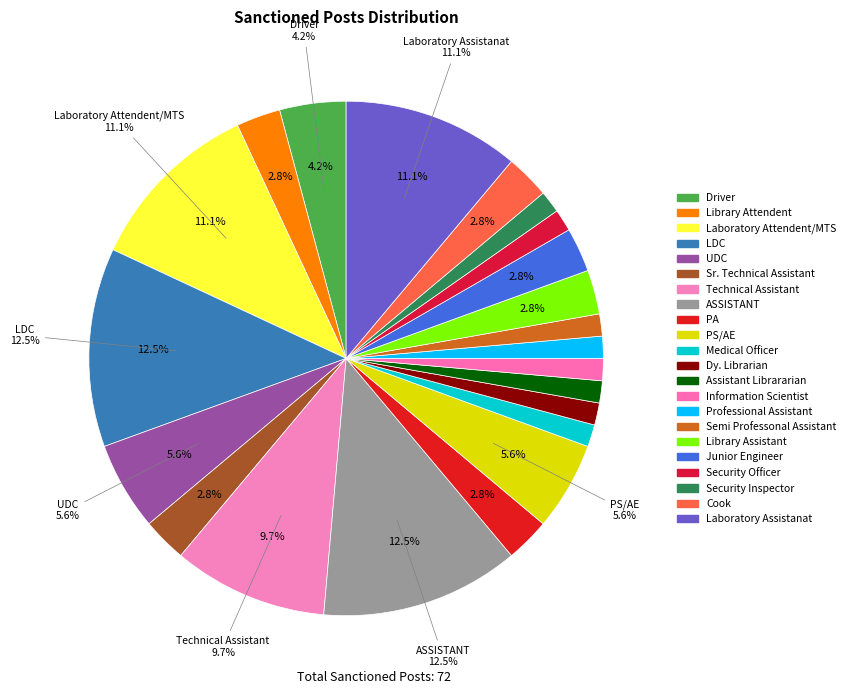

To the nearest percent, what is the combined percentage of Laboratory Attendent/MTS and ASSISTANT?

24%